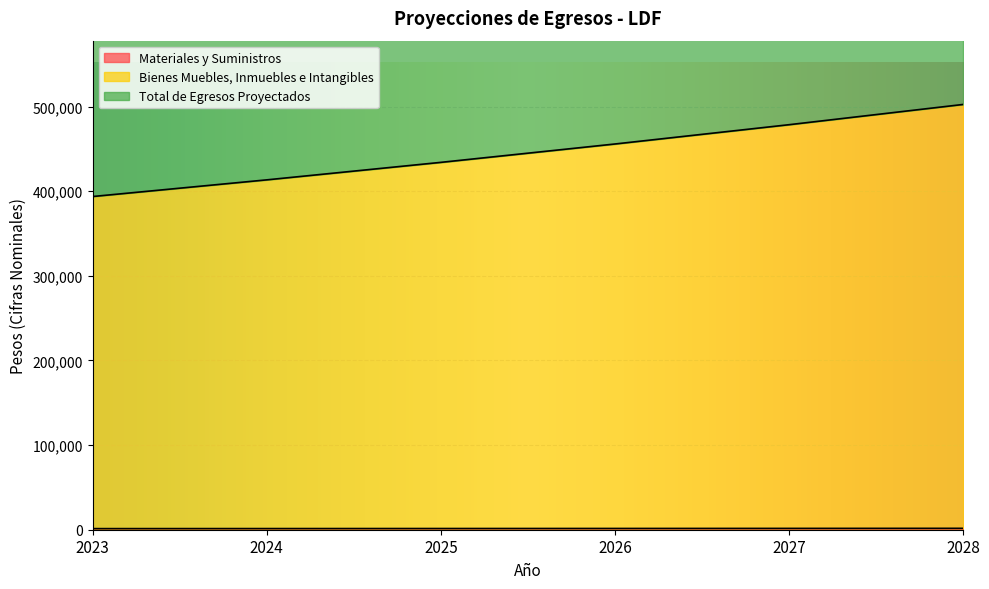

True or false: Materiales y Suministros and Total de Egresos Proyectados intersect in this chart.

False